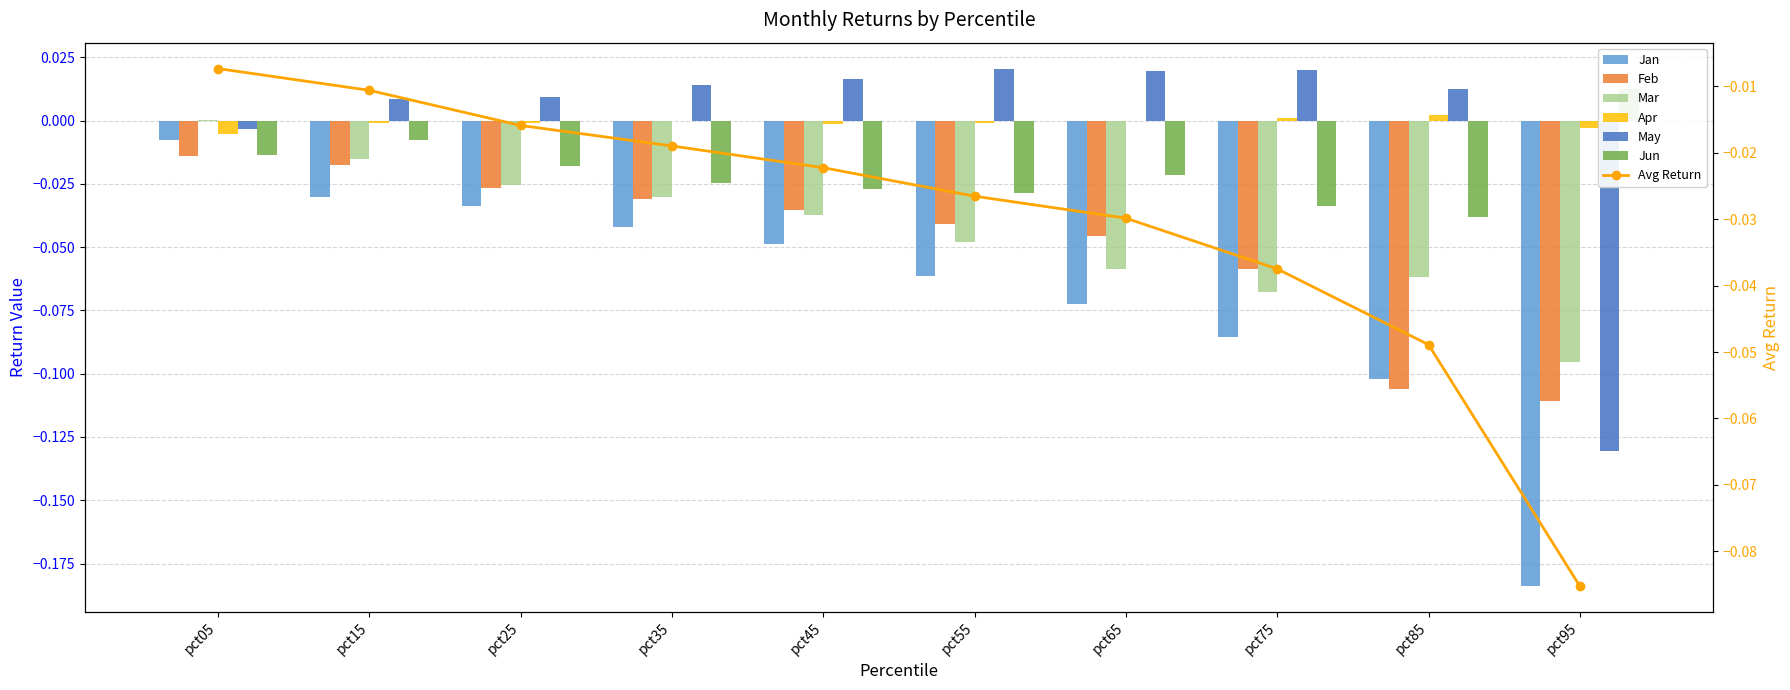

Which category has the highest value in the Jan series?

pct05